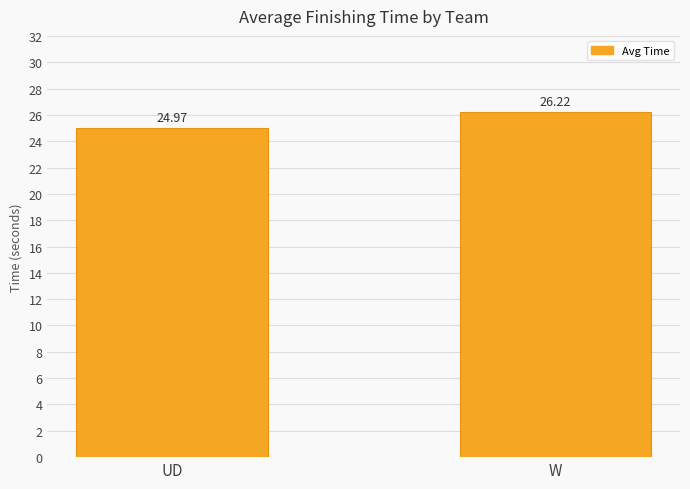

How many categories are shown in the chart?

2